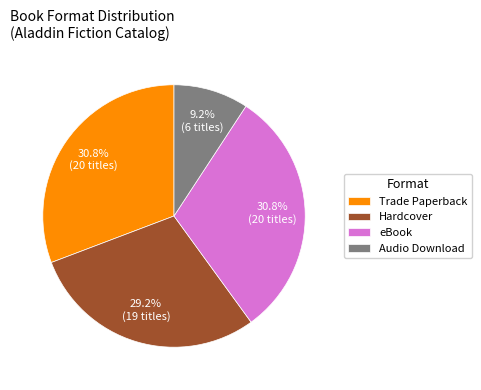

To the nearest percent, what portion does Trade Paperback represent?

31%